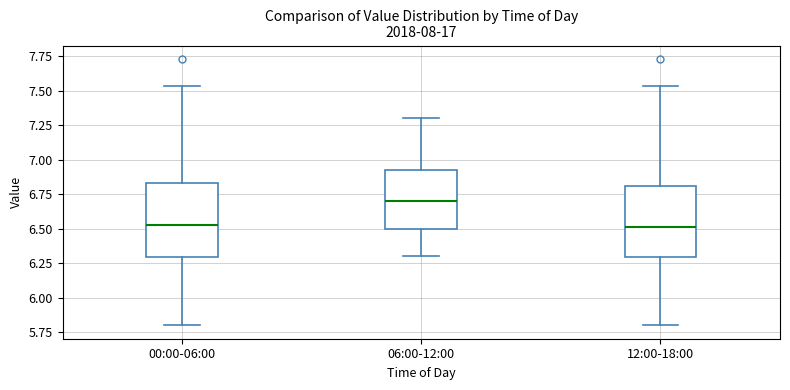

Reading left to right, read every box against the y-axis: the position of its median line, the range the box covers, and the ends of its whiskers. The values are not printed on the chart, so give them approximately, as read against the axis.

00:00-06:00: median 6.55, box 6.30 to 6.85, whiskers 5.80 to 7.55
06:00-12:00: median 6.70, box 6.50 to 6.95, whiskers 6.30 to 7.30
12:00-18:00: median 6.50, box 6.30 to 6.80, whiskers 5.80 to 7.55